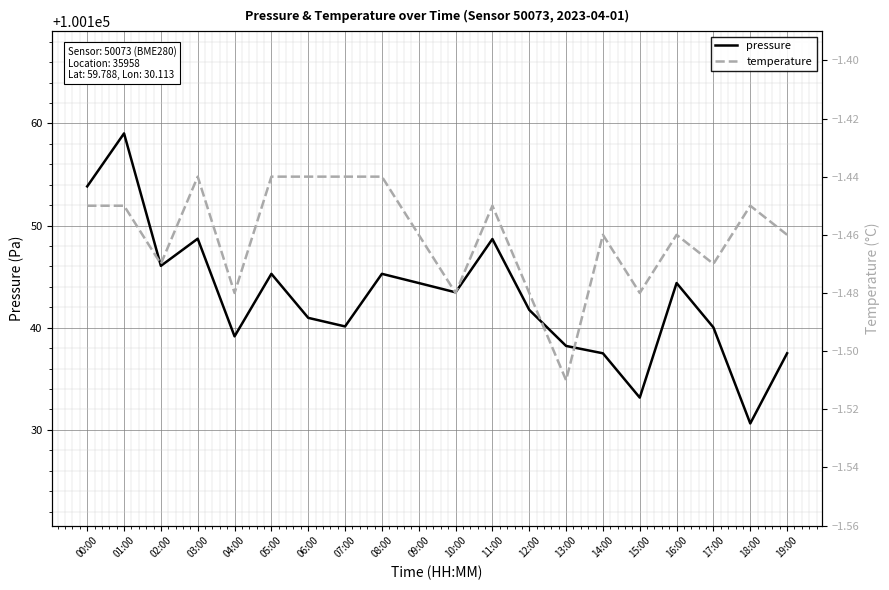

Reading left to right, extract all data points from this chart.

pressure: 100153.8	100159.0	100146.1	100148.7	100139.2	100145.3	100141.0	100140.1	100145.3	100144.4	100143.5	100148.7	100141.8	100138.2	100137.5	100133.2	100144.4	100140.0	100130.6	100137.5
temperature: -1.4	-1.4	-1.5	-1.4	-1.5	-1.4	-1.4	-1.4	-1.4	-1.5	-1.5	-1.4	-1.5	-1.5	-1.5	-1.5	-1.5	-1.5	-1.4	-1.5